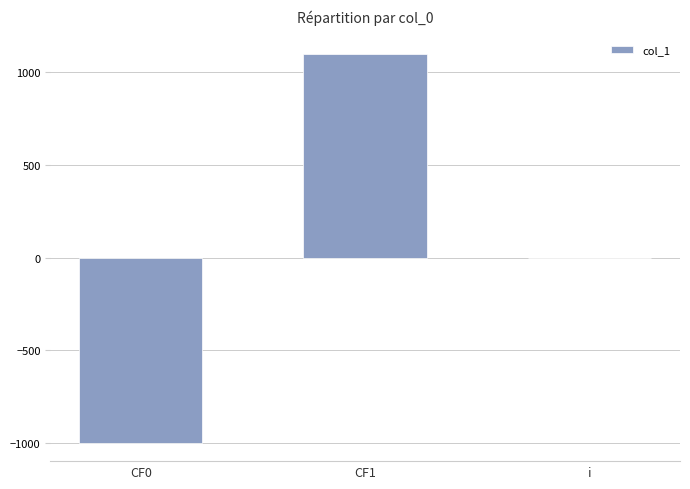

Count the number of values greater than 0.

2